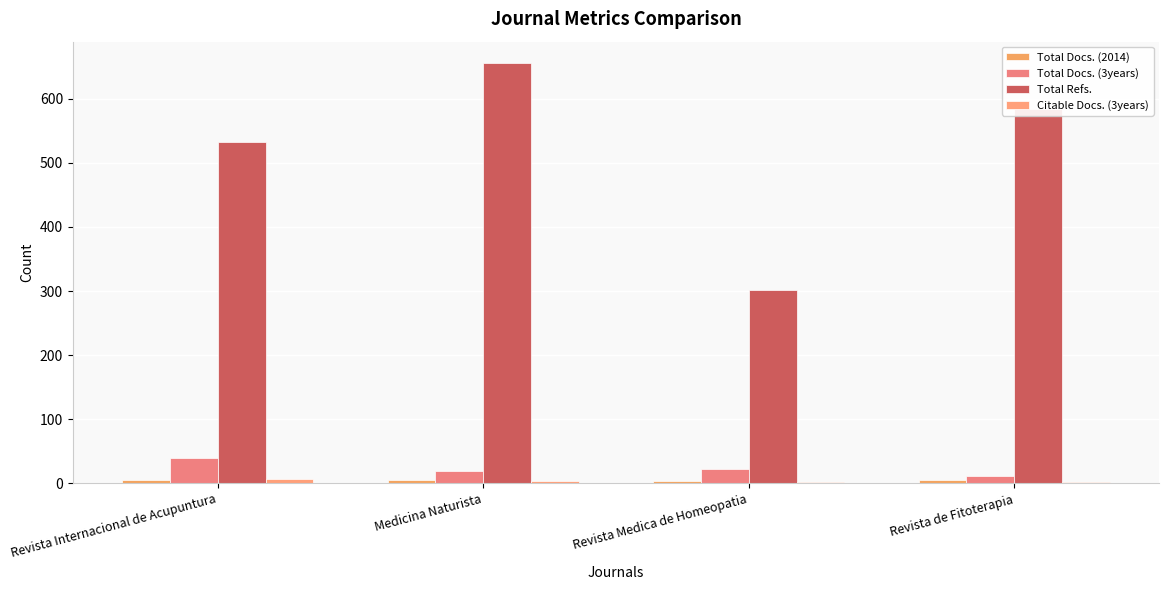

What is the difference between the Total Refs. values at Revista Medica de Homeopatia and Medicina Naturista?

354